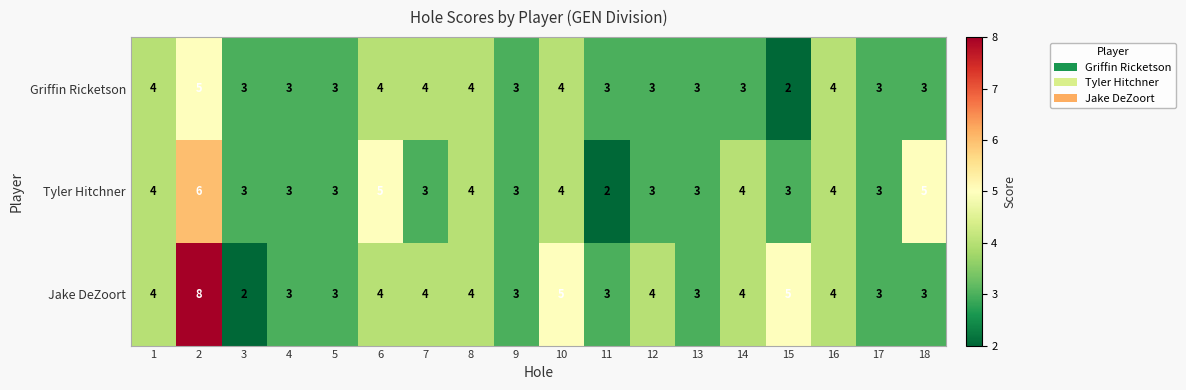

Which series has the largest range (max minus min)?

Jake DeZoort